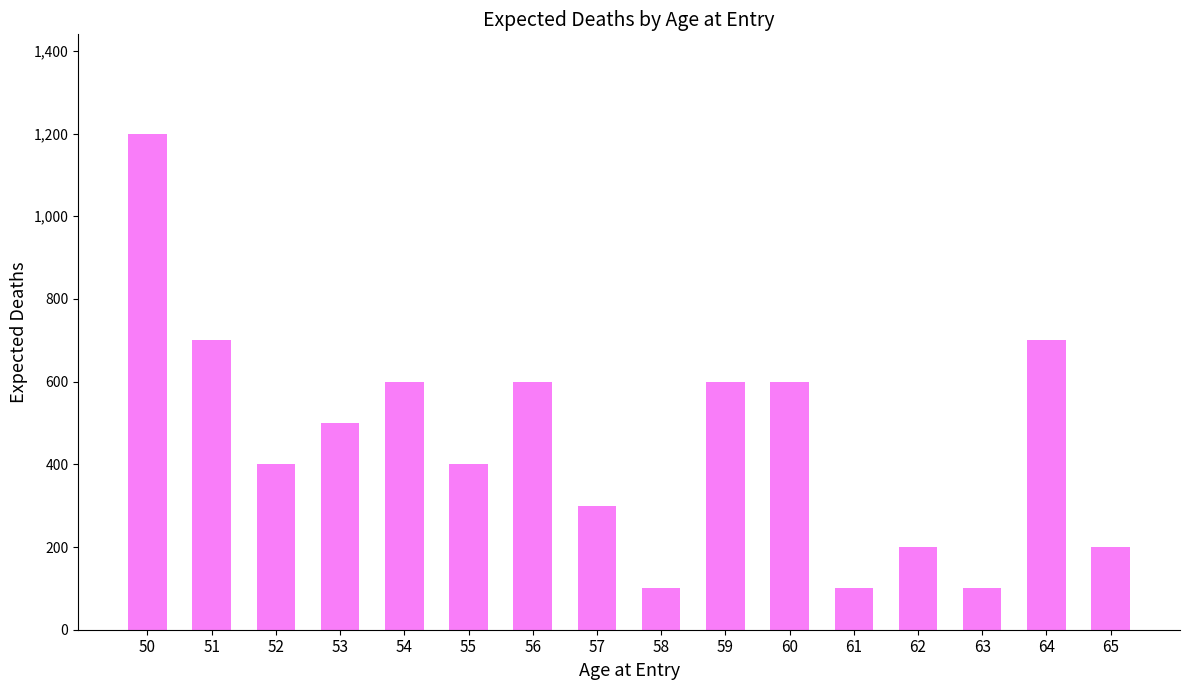

Which label corresponds to the largest value in the chart?

50